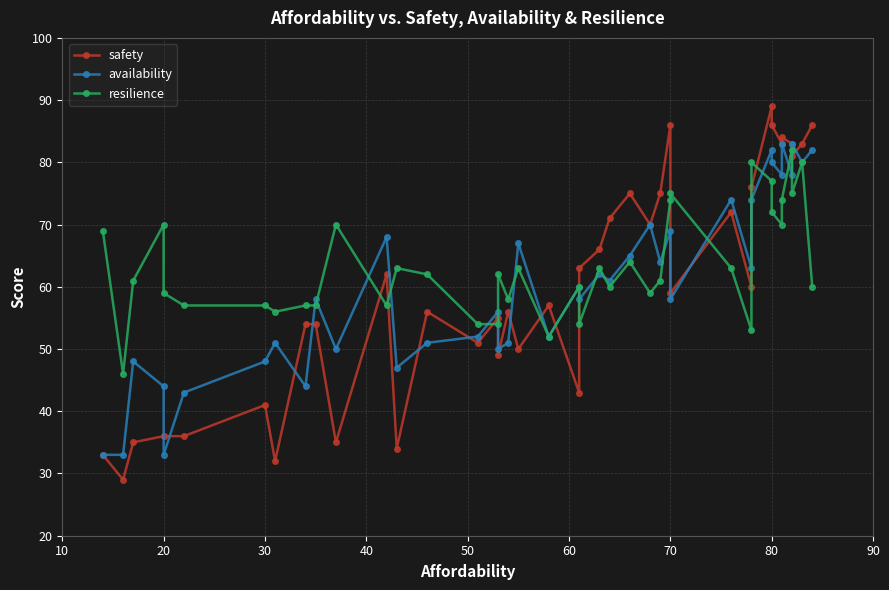

What is the difference between the safety values at 50 and 20?

7